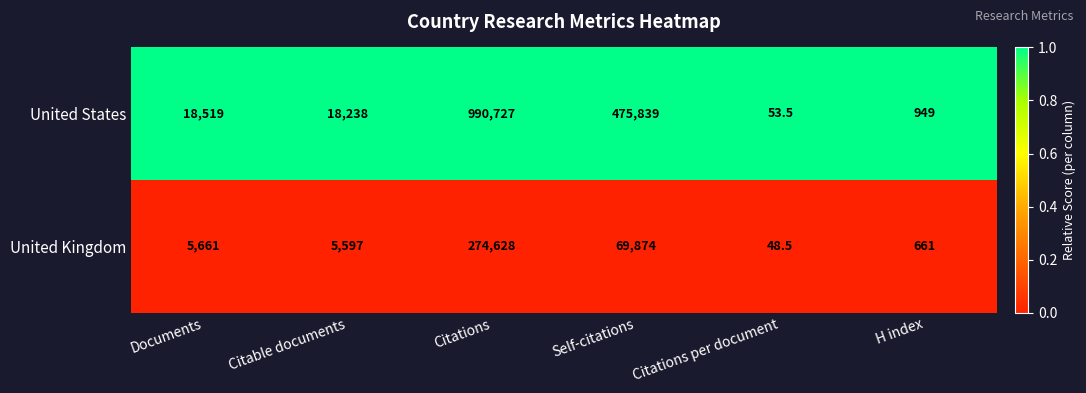

Which category has the lowest value in the United States series?

Citations per document